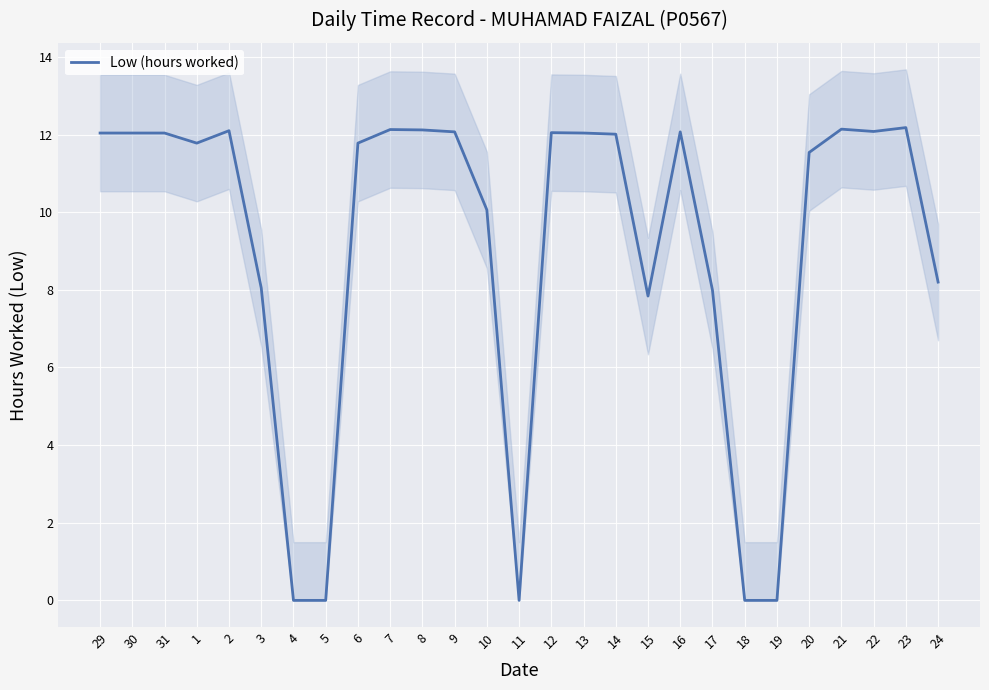

Where is the first local minimum?

1